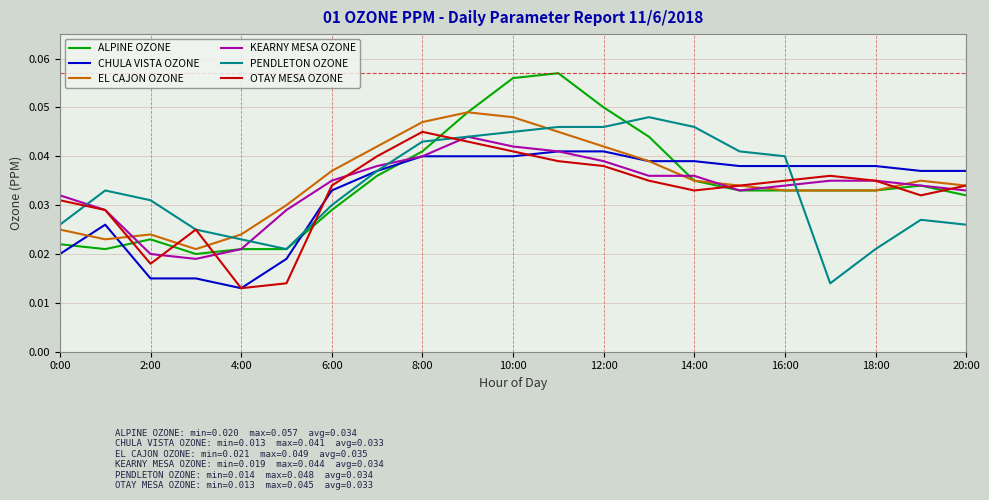

True or false: ALPINE OZONE and CHULA VISTA OZONE intersect in this chart.

True